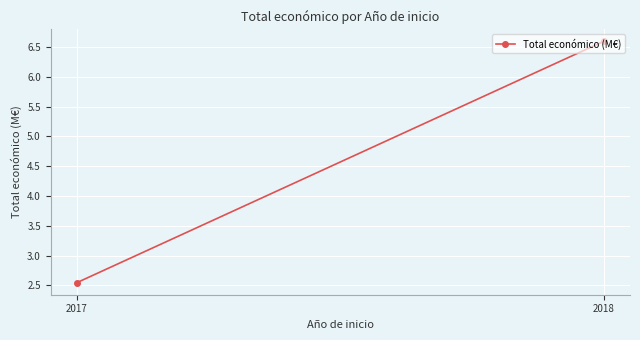

Which label corresponds to the smallest value in the chart?

2017